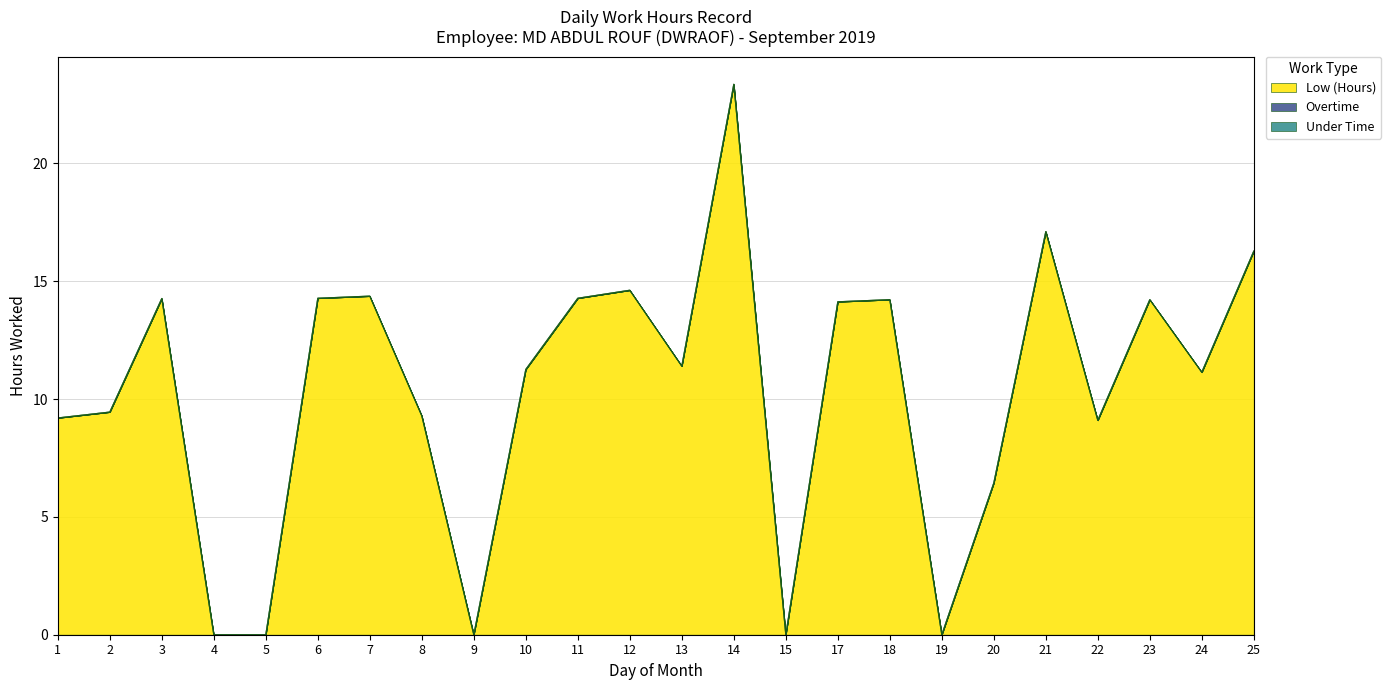

Reading left to right, what are all the values shown in this chart?

Low (Hours): 1=9.2	2=9.4	3=14.3	4=0.0	5=0.0	6=14.3	7=14.4	8=9.3	9=0.0	10=11.3	11=14.3	12=14.6	13=11.4	14=23.4	15=0.0	17=14.1	18=14.2	19=0.0	20=6.4	21=17.1	22=9.1	23=14.2	24=11.1	25=16.3
Overtime: 1=0.0	2=0.0	3=0.0	4=0.0	5=0.0	6=0.0	7=0.0	8=0.0	9=0.0	10=0.0	11=0.0	12=0.0	13=0.0	14=0.0	15=0.0	17=0.0	18=0.0	19=0.0	20=0.0	21=0.0	22=0.0	23=0.0	24=0.0	25=0.0
Under Time: 1=0.0	2=0.0	3=0.0	4=0.0	5=0.0	6=0.0	7=0.0	8=0.0	9=0.0	10=0.0	11=0.0	12=0.0	13=0.0	14=0.0	15=0.0	17=0.0	18=0.0	19=0.0	20=0.0	21=0.0	22=0.0	23=0.0	24=0.0	25=0.0